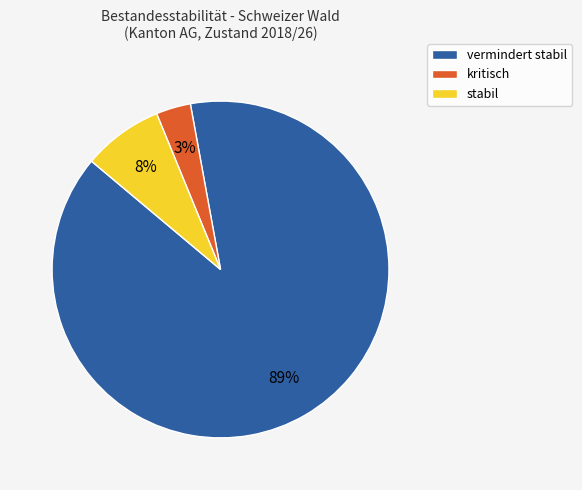

Do stabil and vermindert stabil together represent more than half of the pie?

Yes